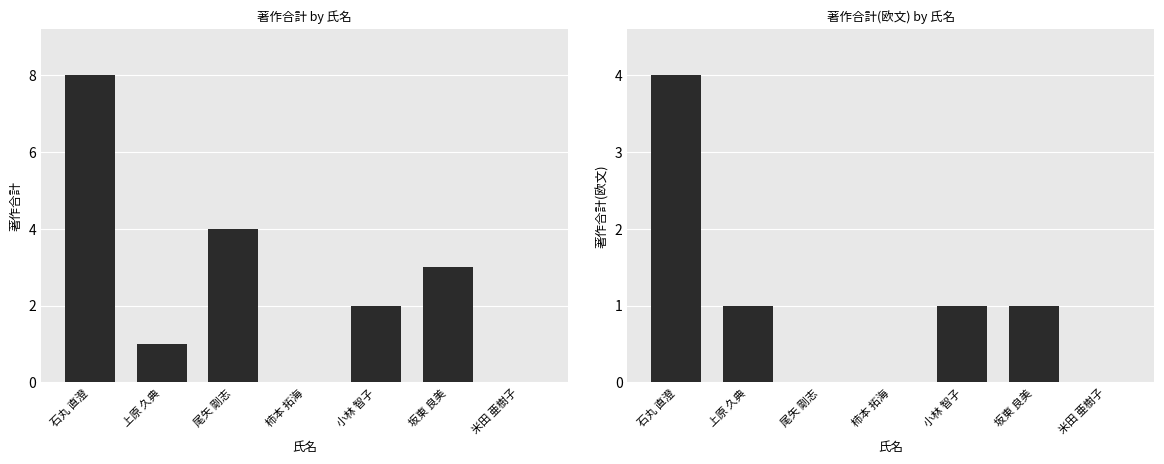

Which series has the largest total across all categories?

著作合計